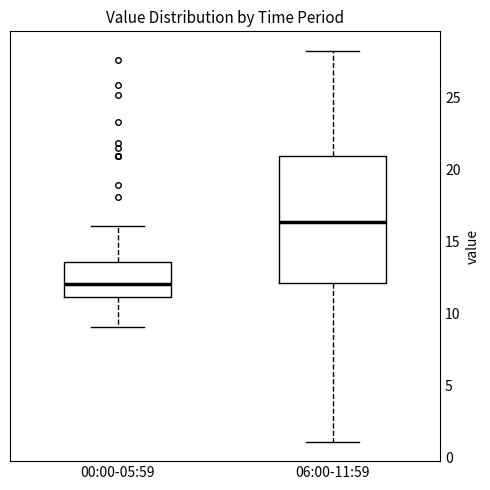

Which box is the tallest, from its lower edge to its upper edge?

06:00-11:59